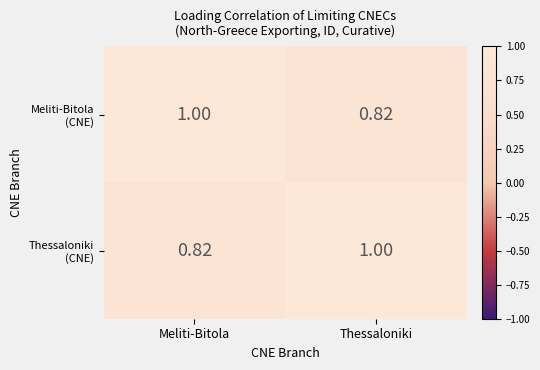

Count the number of categories in the chart.

2